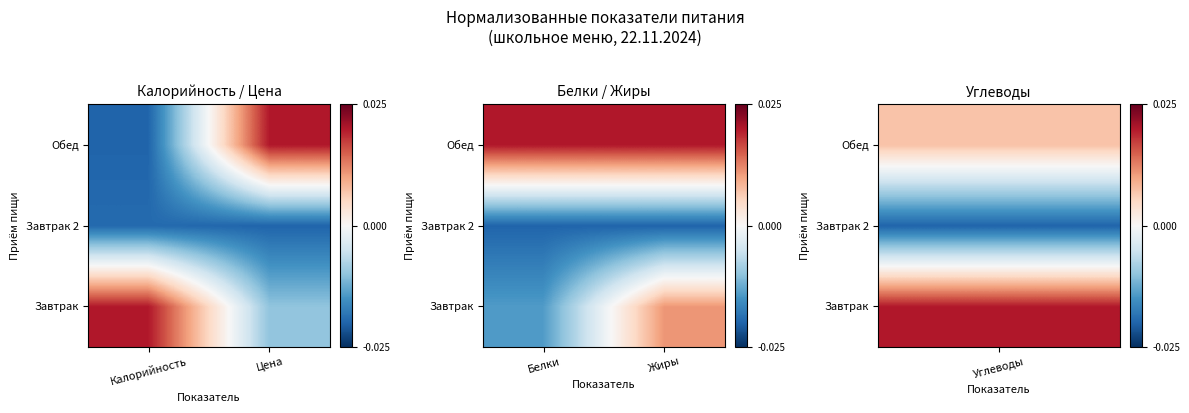

Rank the series by their maximum value, from highest to lowest.

Обед, Завтрак, Завтрак 2